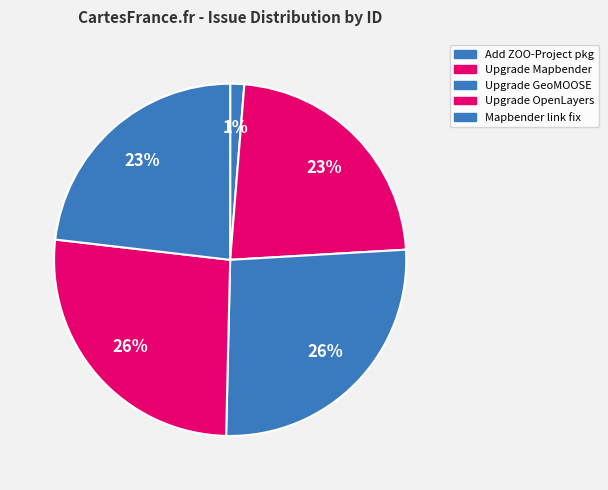

How many segments does this pie chart have?

5